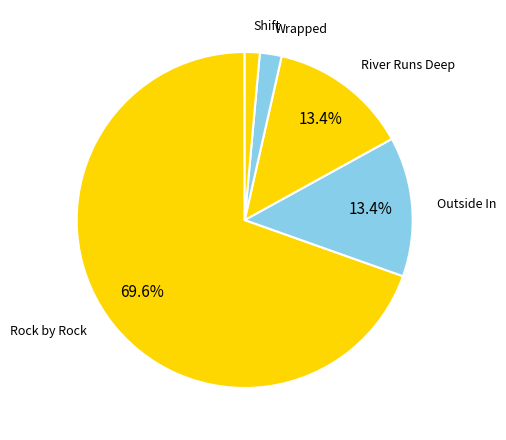

Between Rock by Rock and Outside In, which is larger?

Rock by Rock